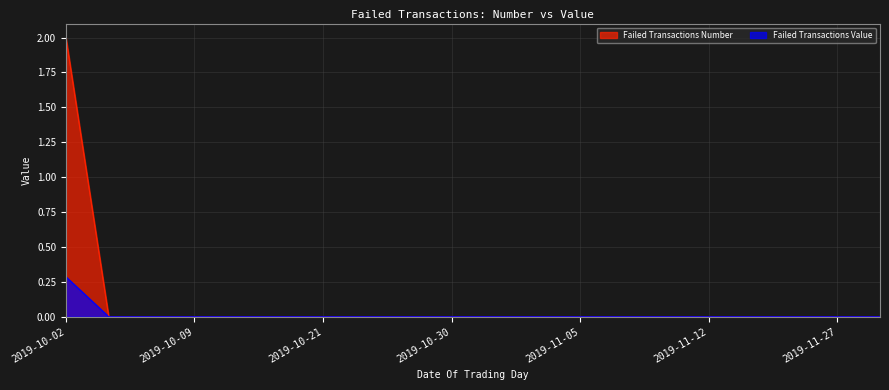

What position from the right is 2019-10-18?

15